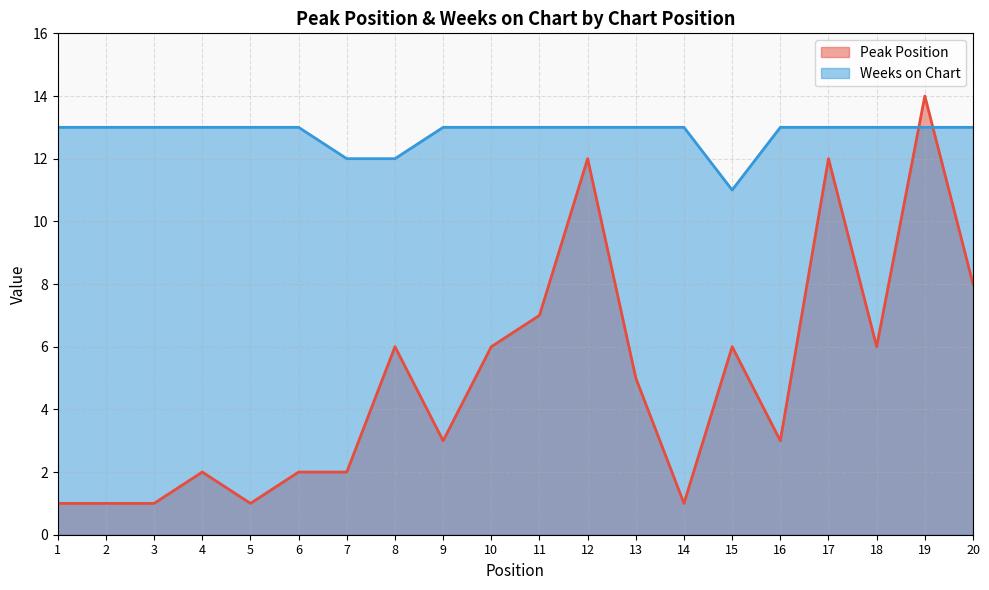

What is the difference between the Peak Position values at 3 and 11?

6